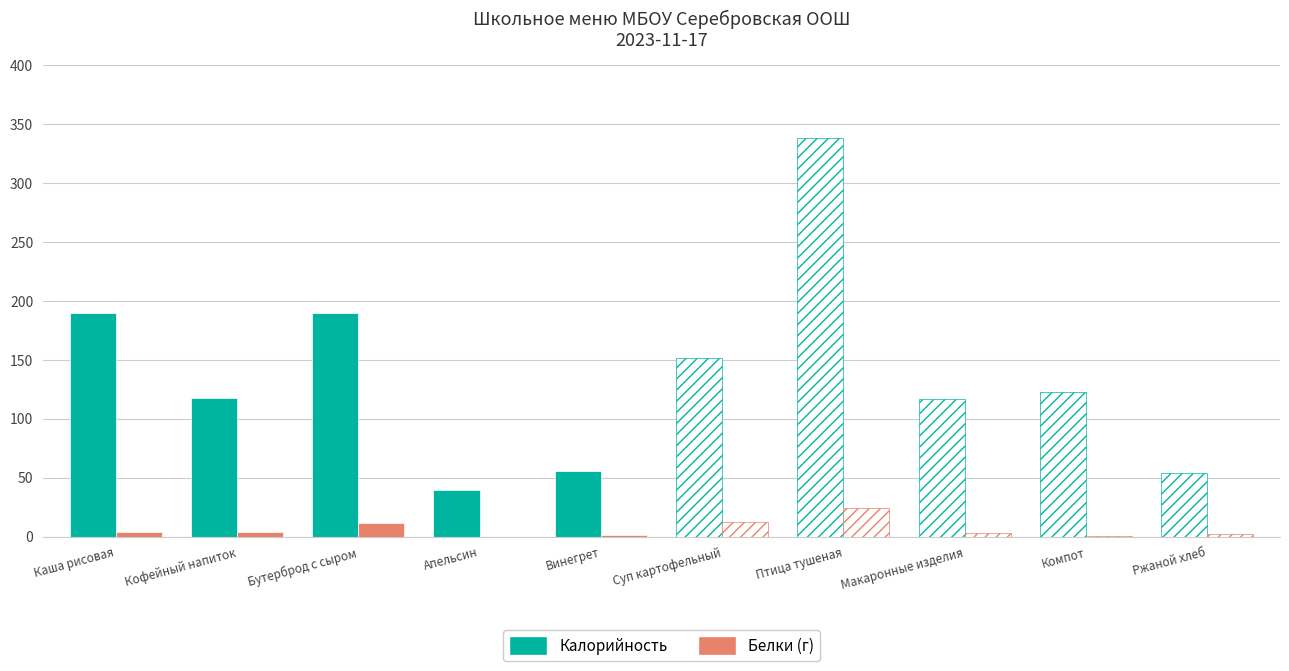

What is the difference between the Белки (г) values at Кофейный напиток and Винегрет?

2.3